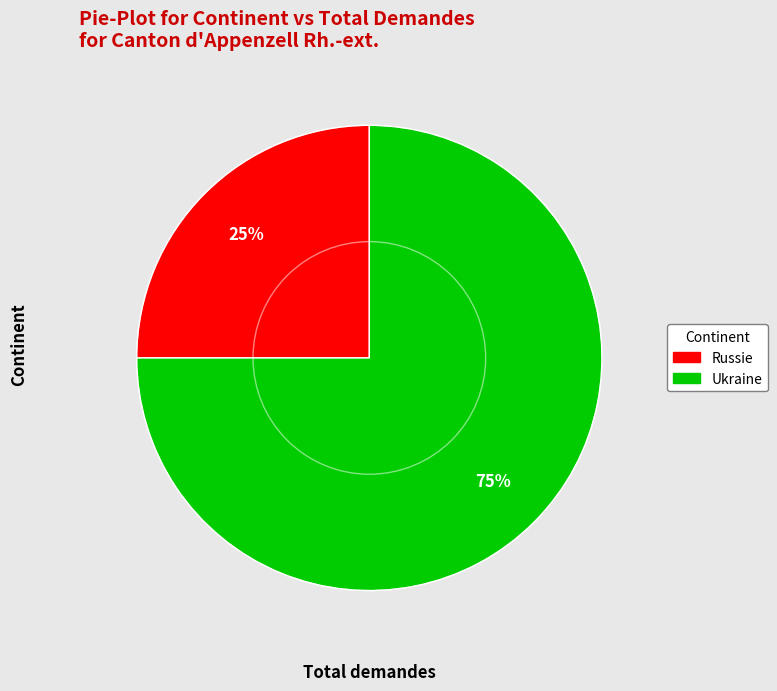

How many segments does this pie chart have?

2